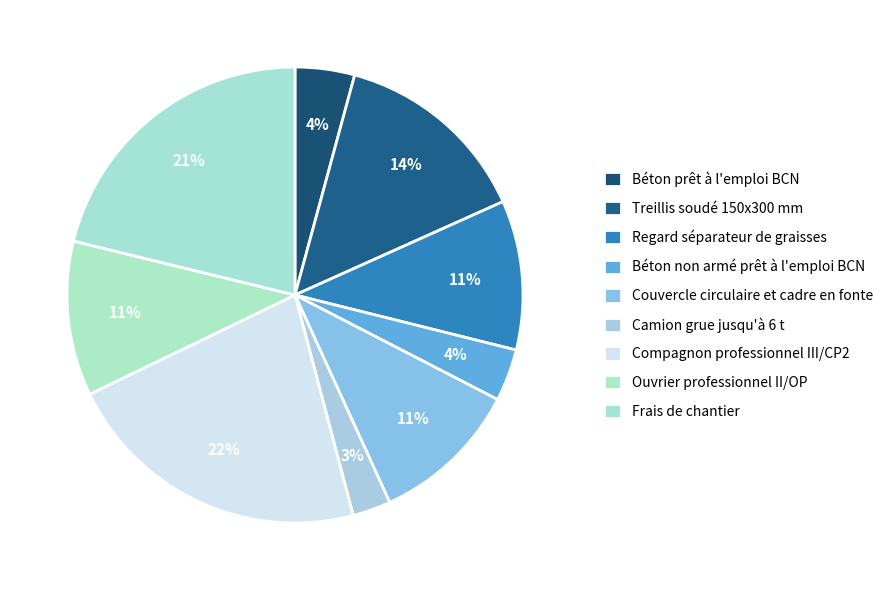

Between Couvercle circulaire et cadre en fonte and Frais de chantier, which is larger?

Frais de chantier